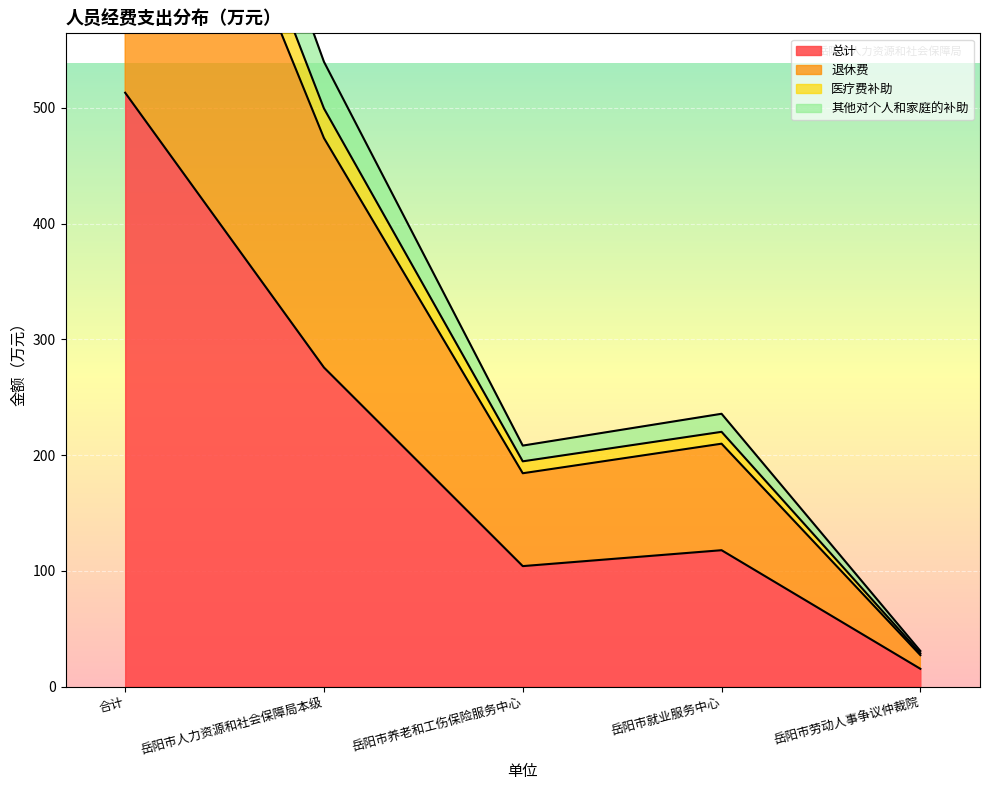

How many lines are shown in the chart?

4